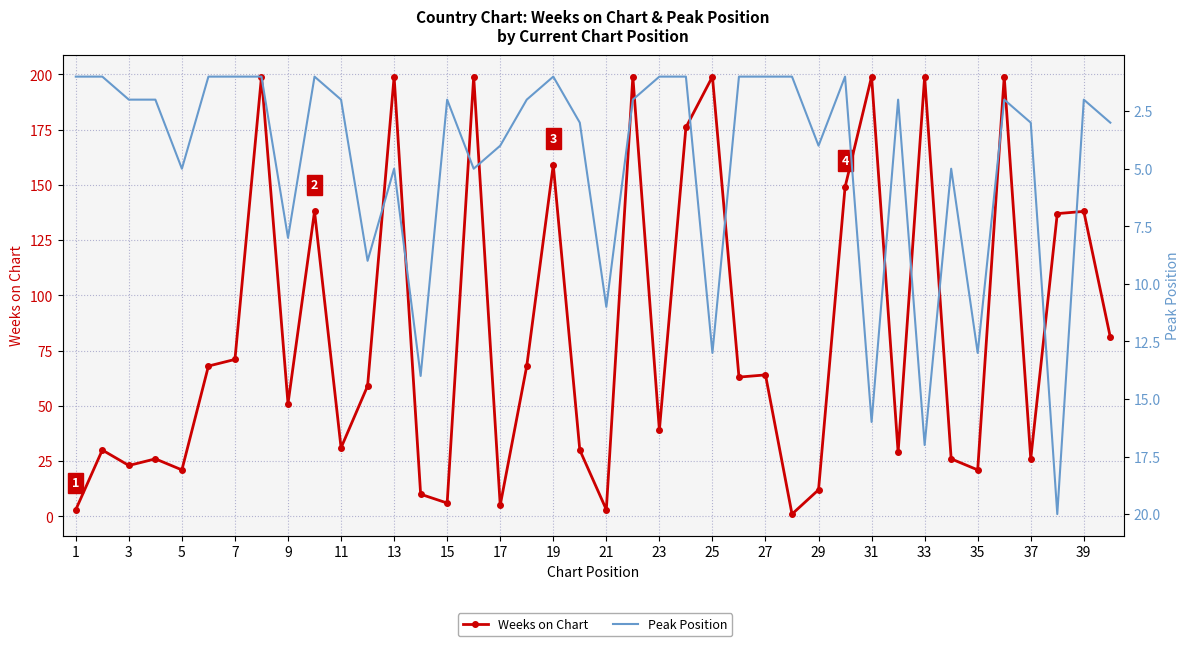

Reading right to left, what are all the values shown in this chart?

Weeks on Chart: 81	138	137	26	199	21	26	199	29	199	149	12	1	64	63	199	176	39	199	3	30	159	68	5	199	6	10	199	59	31	138	51	199	71	68	21	26	23	30	3
Peak Position: 3	2	20	3	2	13	5	17	2	16	1	4	1	1	1	13	1	1	2	11	3	1	2	4	5	2	14	5	9	2	1	8	1	1	1	5	2	2	1	1